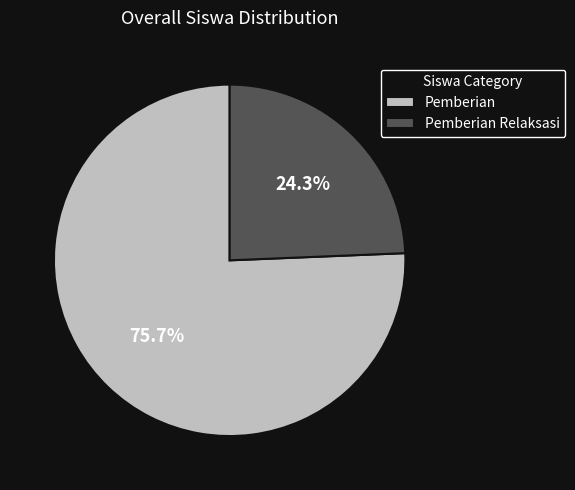

What is the ratio of the value at Pemberian to the value at Pemberian Relaksasi?

3.1